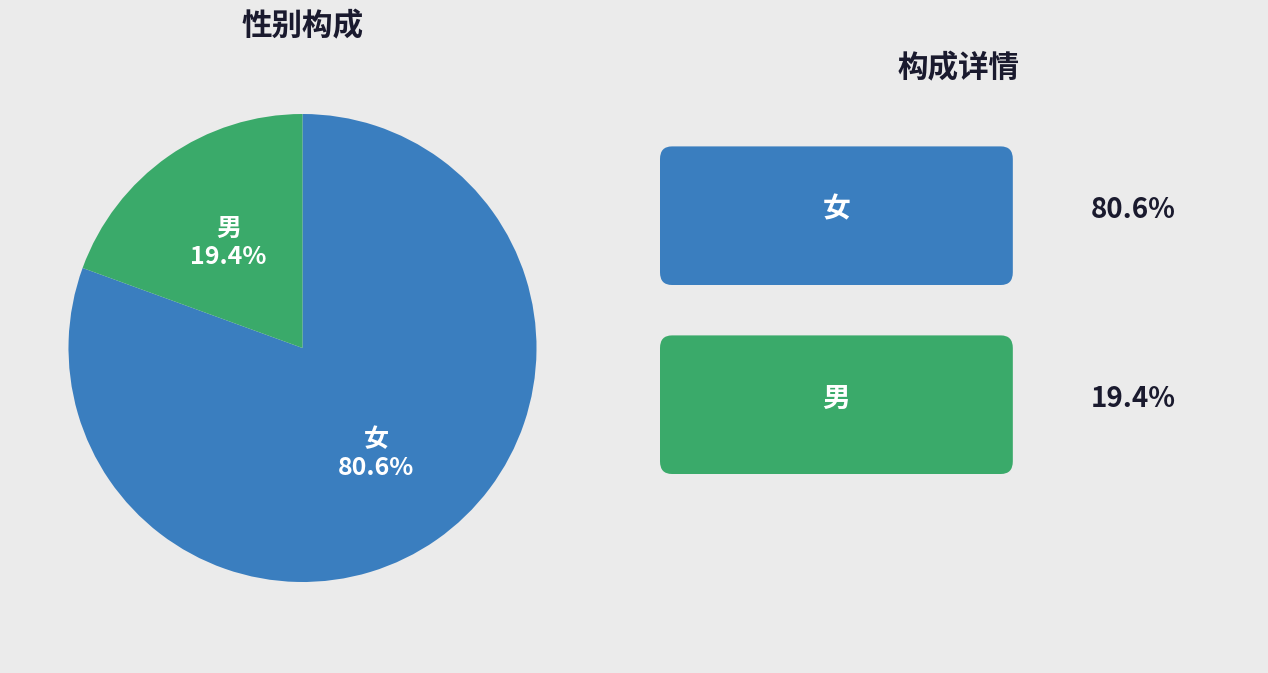

Rank the categories by value from highest to lowest.

女, 男